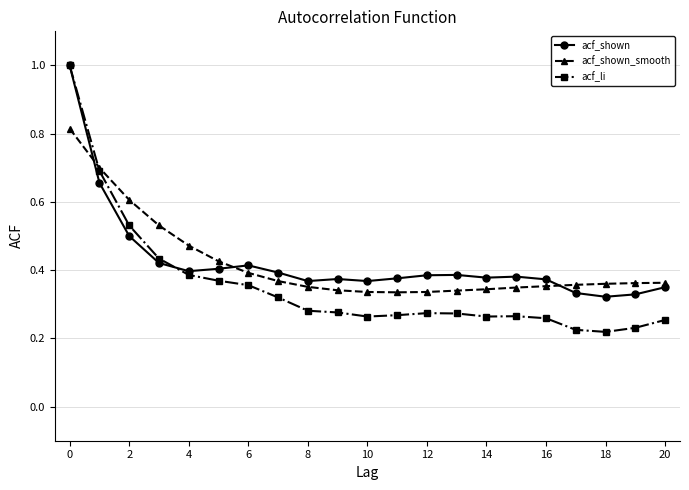

Count the acf_li values in the range 0 to 1.

21